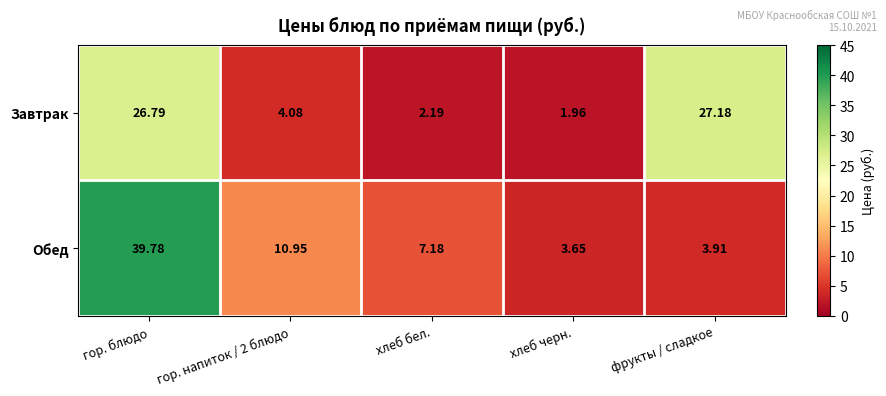

At which category is the sum across all series the highest?

гор. блюдо